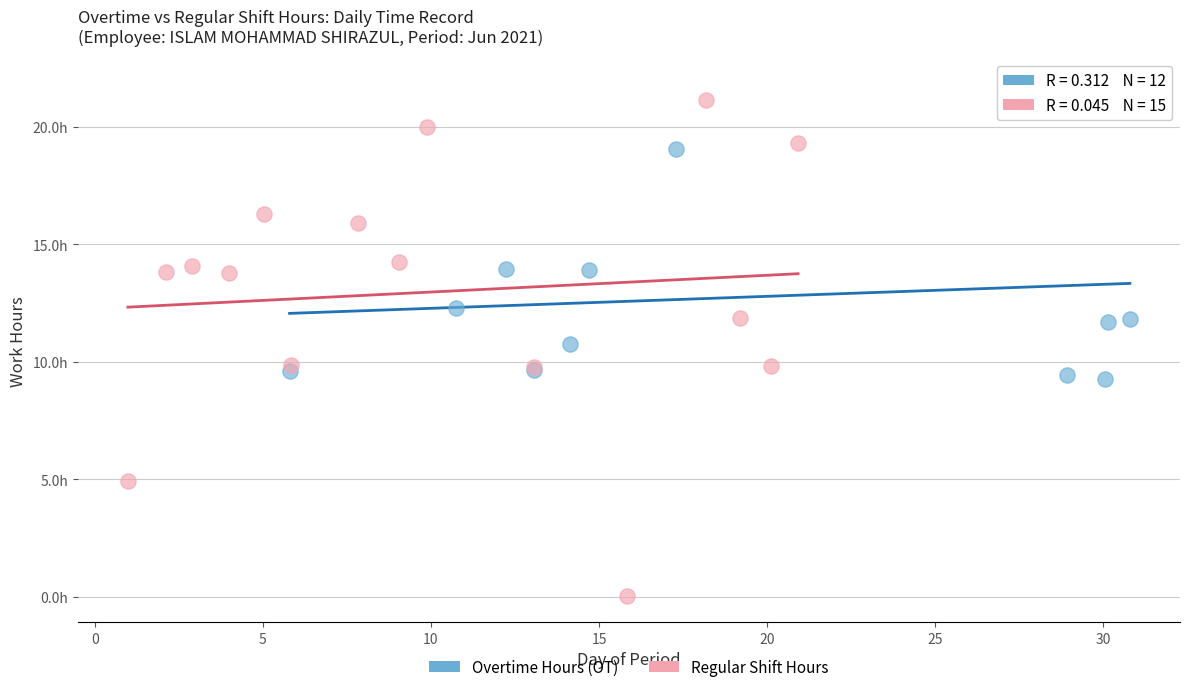

Which series has the widest spread of Y values?

Regular Shift Hours